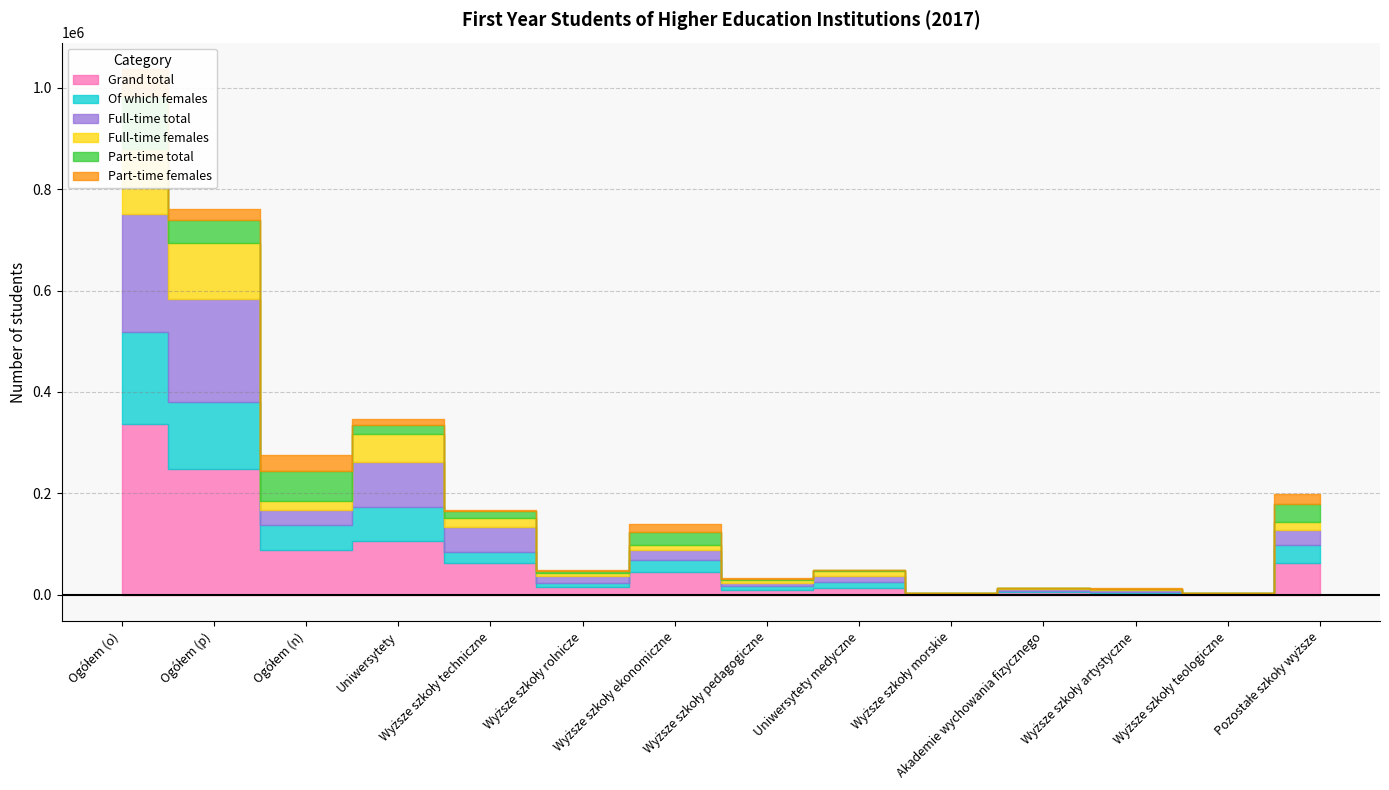

True or false: Part-time total has a value of 12668 at Wyższe szkoły techniczne.

True